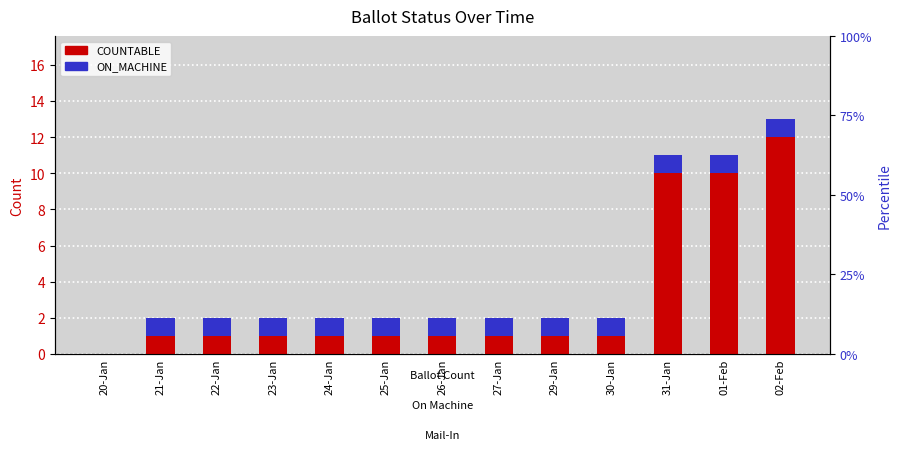

What is the greatest value displayed?

12